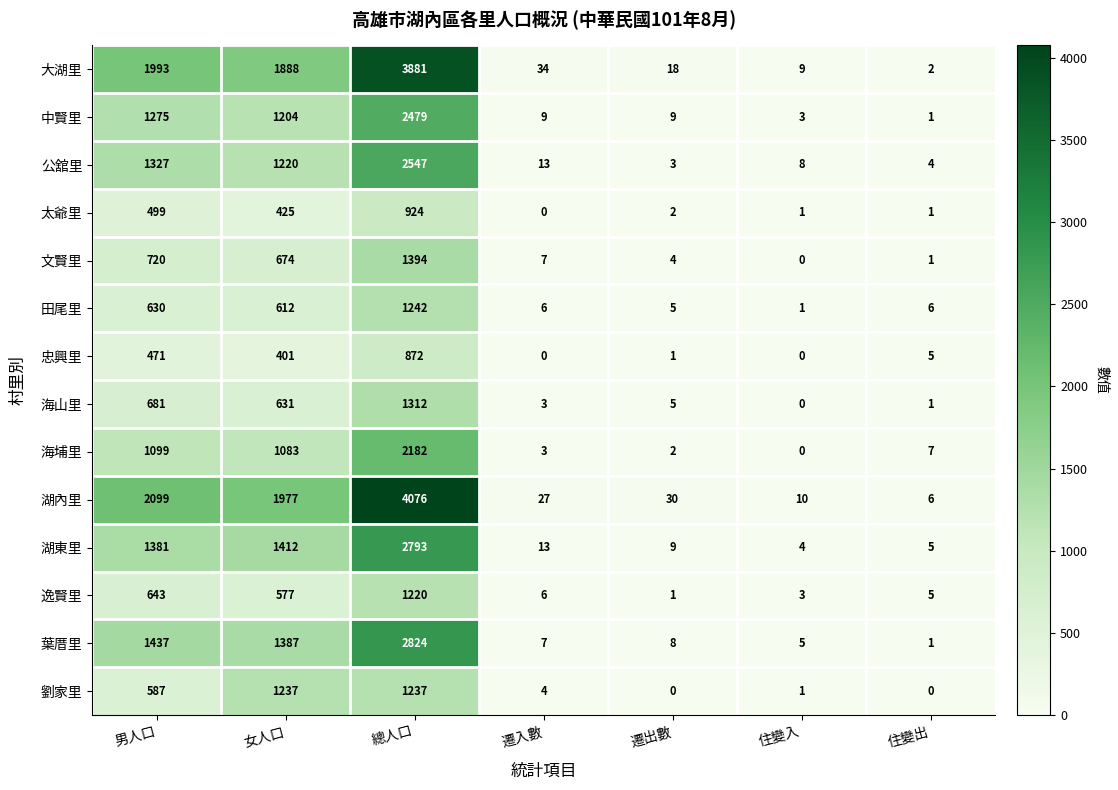

What is the total value across all series at 女人口?

14728